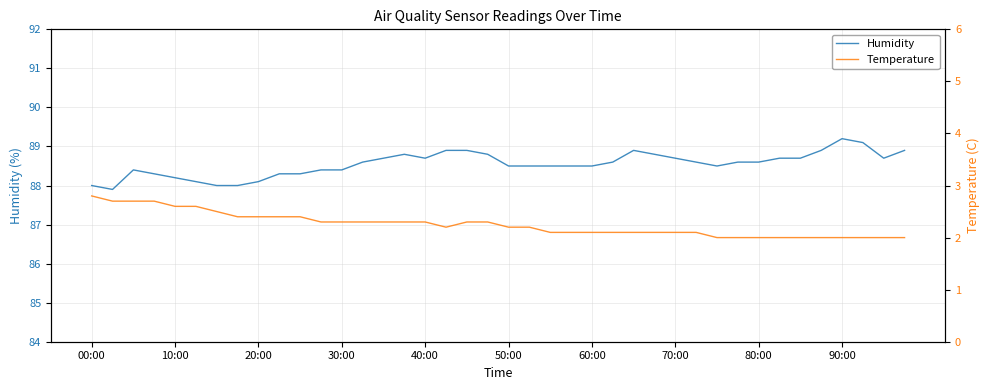

Which series has the largest range (max minus min)?

Humidity